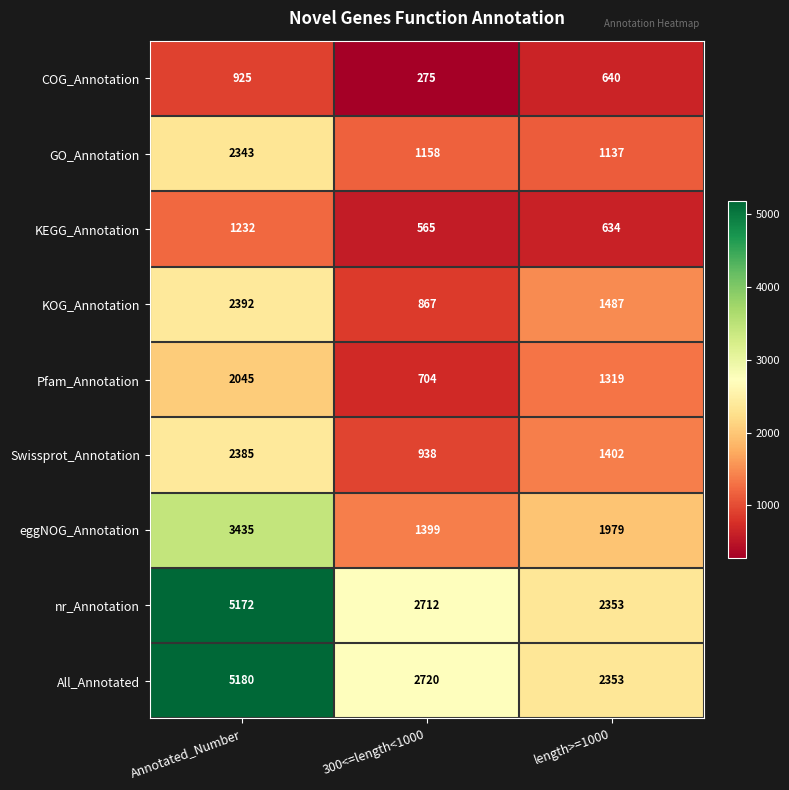

Which series has the widest spread of values?

All_Annotated